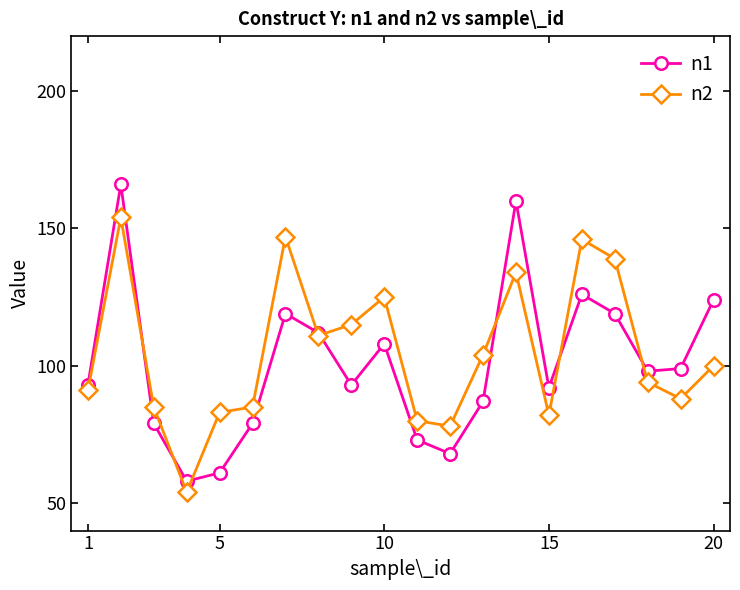

True or false: n2 has more than 2 interior local peaks.

True